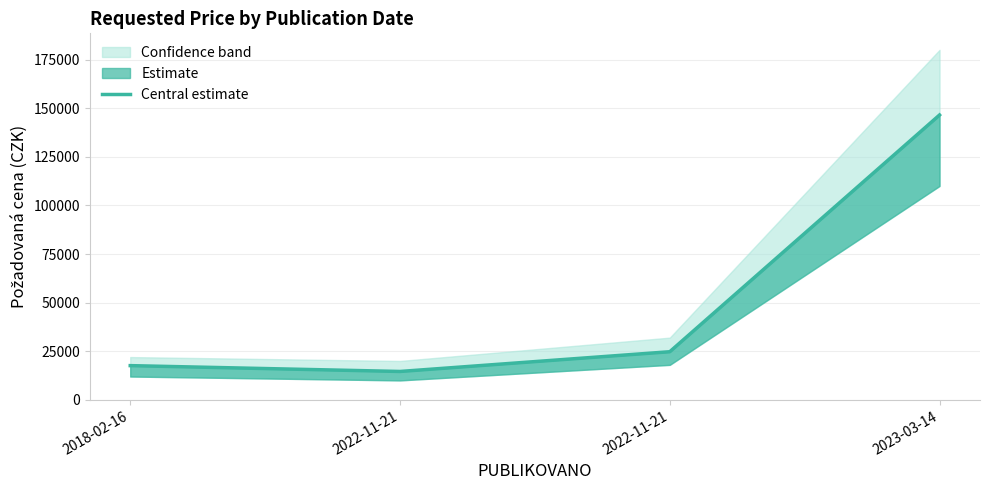

Is it true that the value at 2022-11-21 is 37044?

False